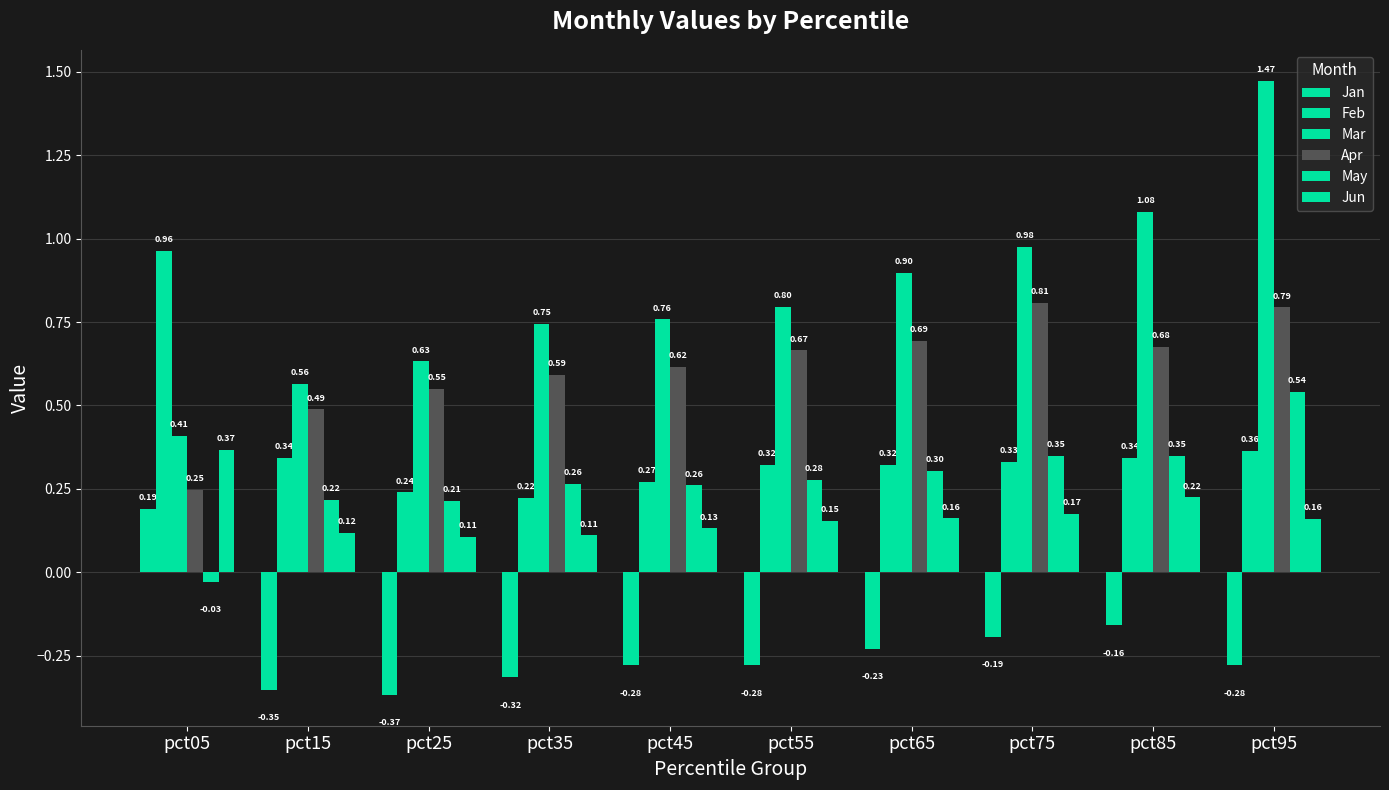

Is it true that Jan equals -0.6 at pct25?

False